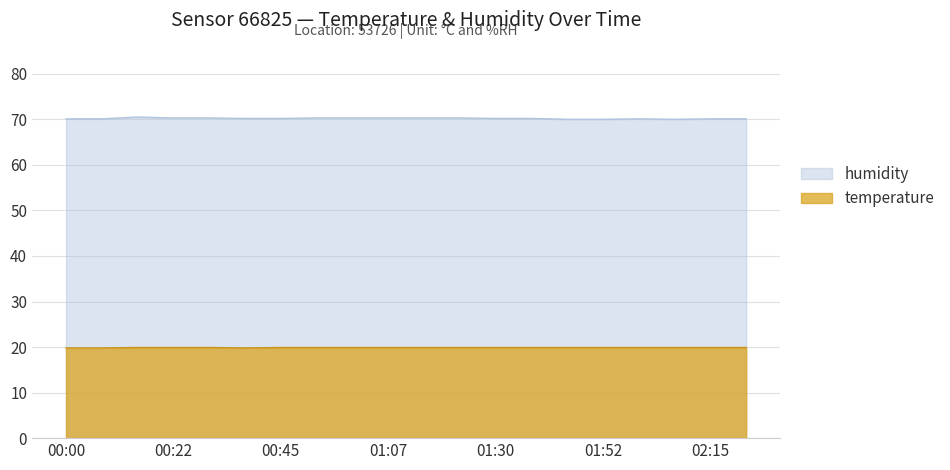

What is the difference between the maximum and minimum values in the humidity series?

0.5